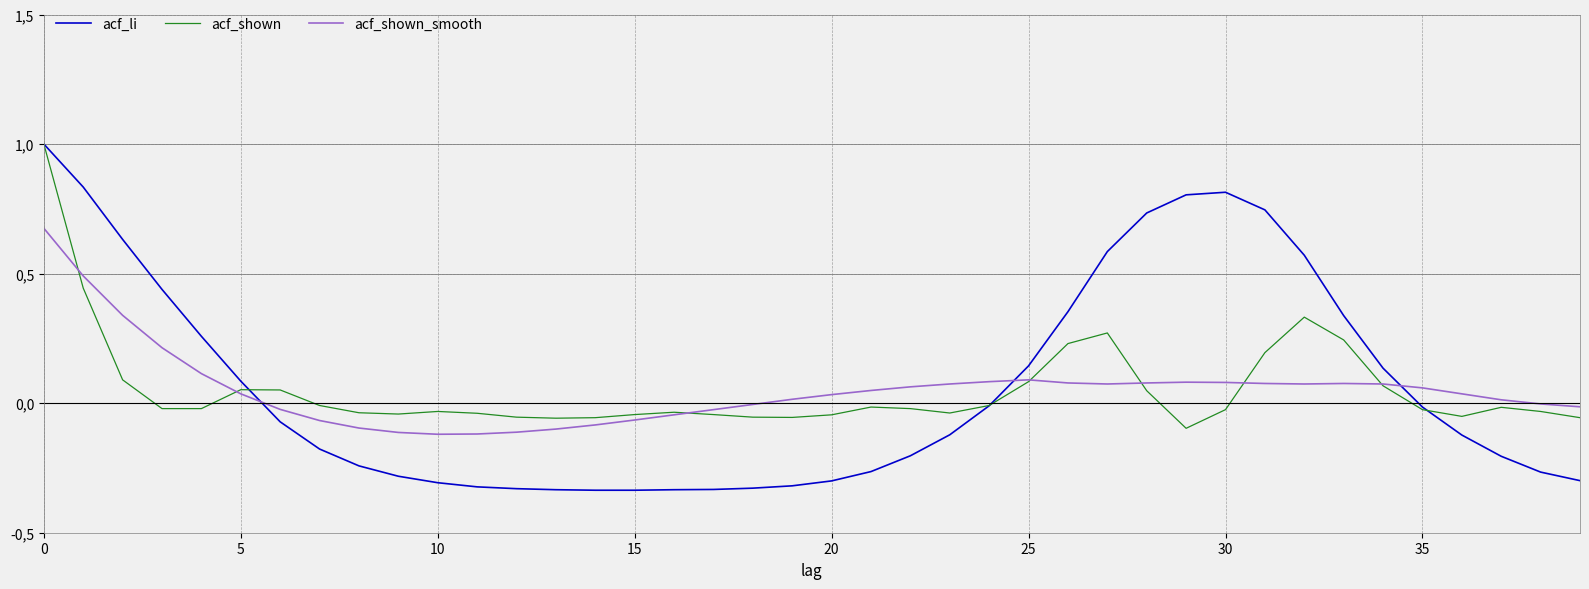

What are all the series names shown in the legend?

acf_li, acf_shown, acf_shown_smooth